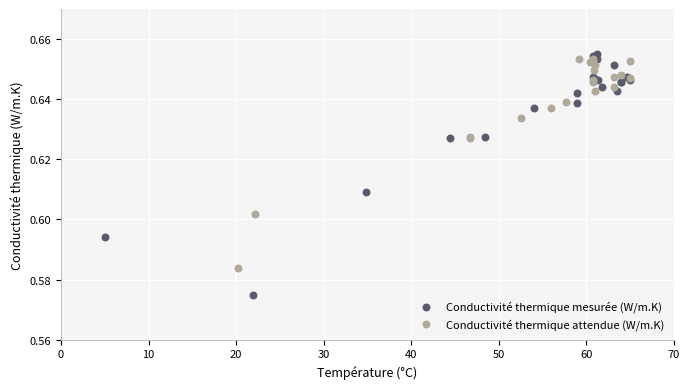

Which series contains the highest Y value?

Conductivité thermique mesurée (W/m.K)